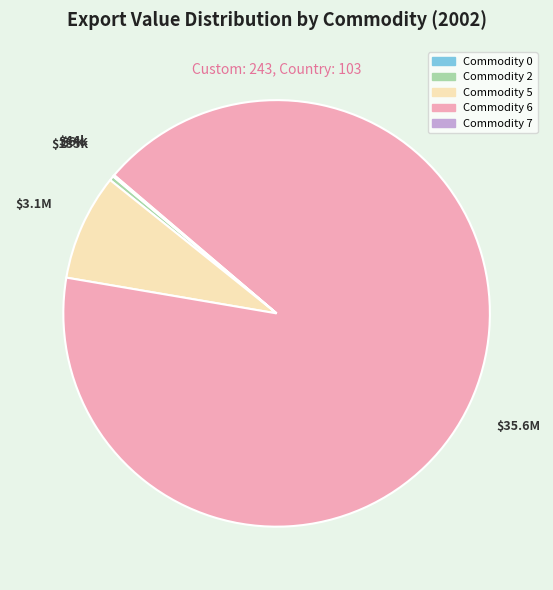

What is the largest slice in the pie chart?

Commodity 6